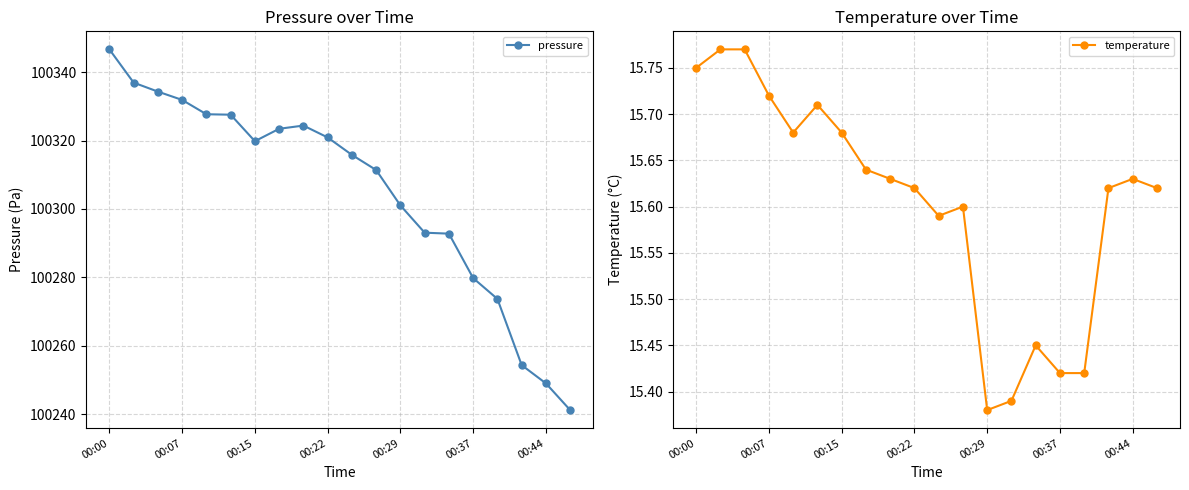

What is the value of the pressure point at the 6th from the left?

100327.6